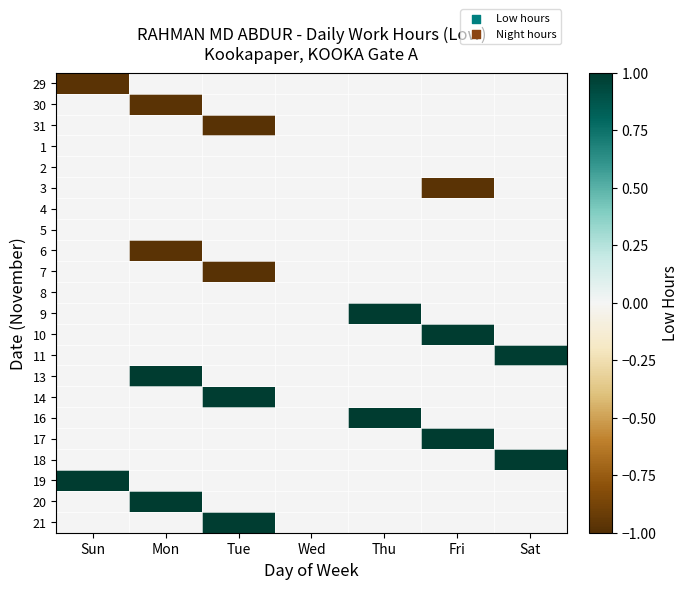

What is the spread (max minus min) of values at Mon?

2.0